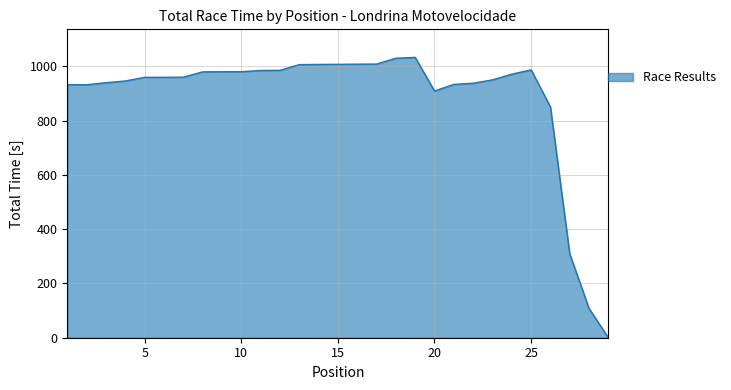

What is the maximum value shown in the chart?

1033.0